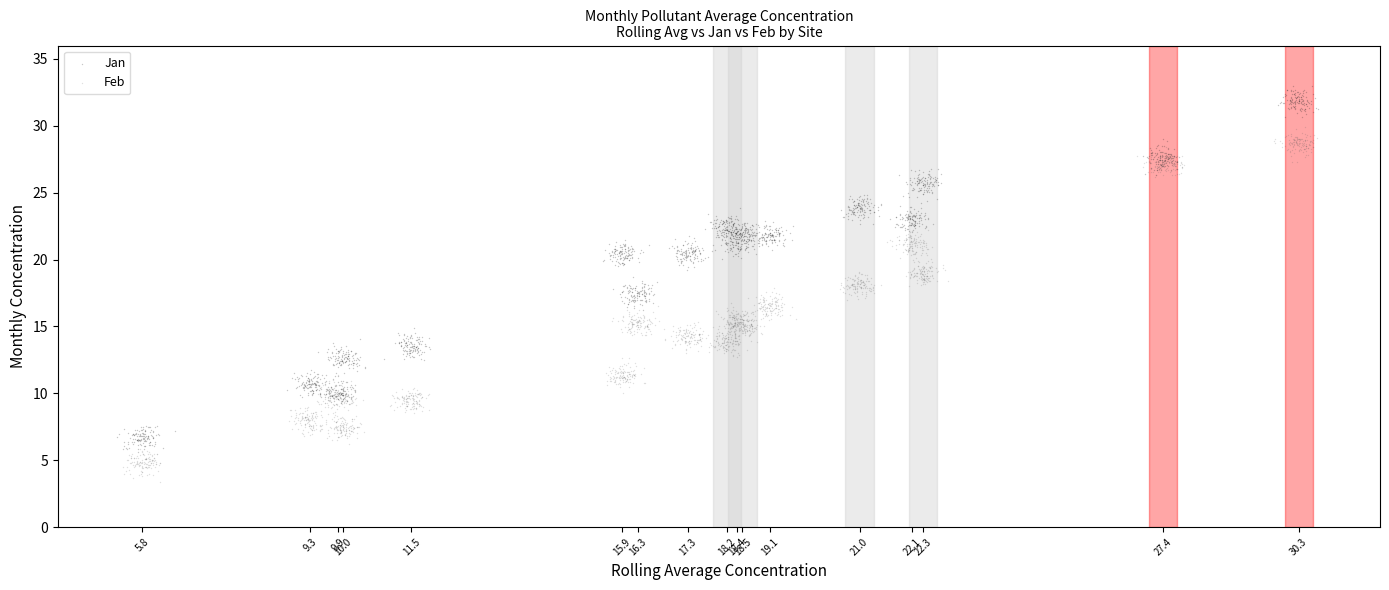

Which series reaches the maximum Y coordinate?

Jan